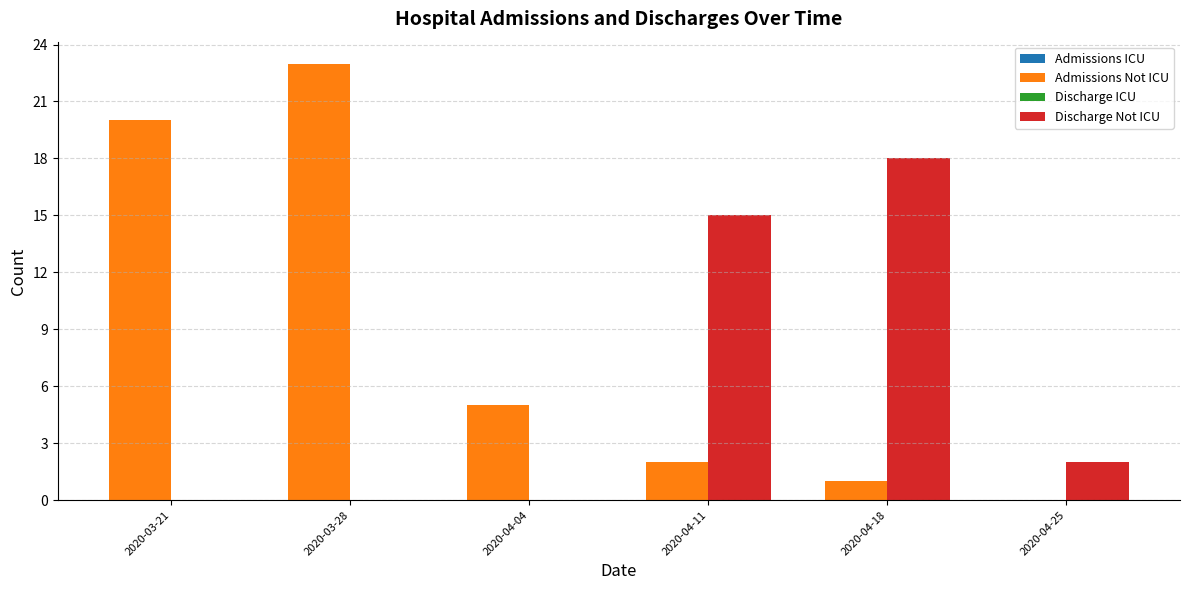

At which label does Admissions Not ICU reach its peak?

2020-03-28